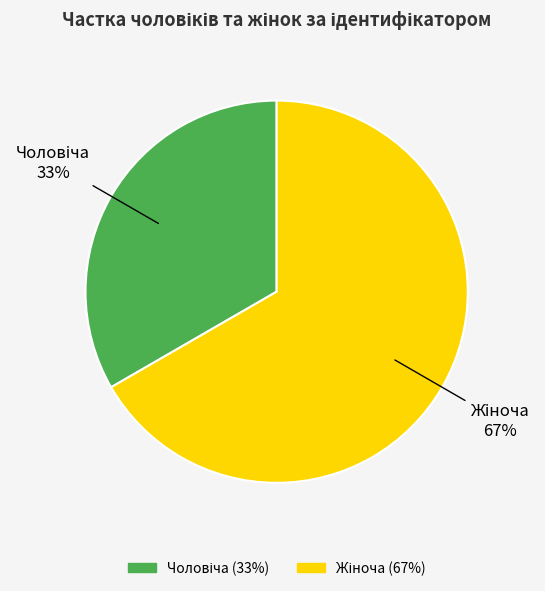

Does any single category account for the majority?

Yes